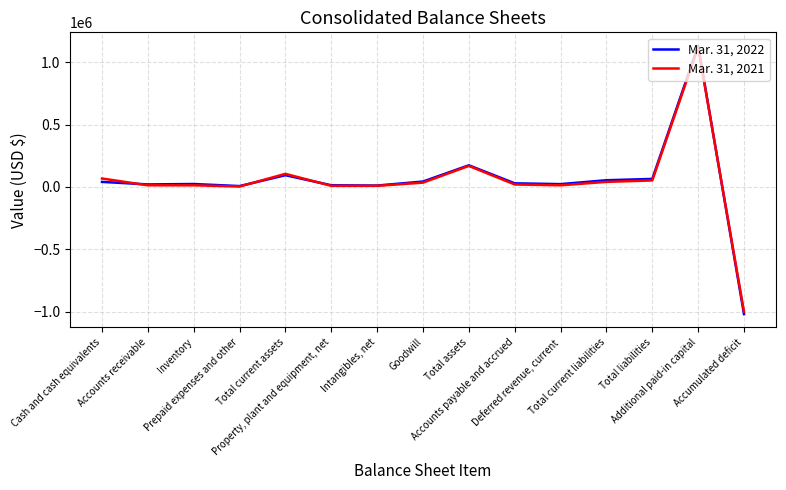

Which label corresponds to the smallest value in the chart?

Accumulated deficit